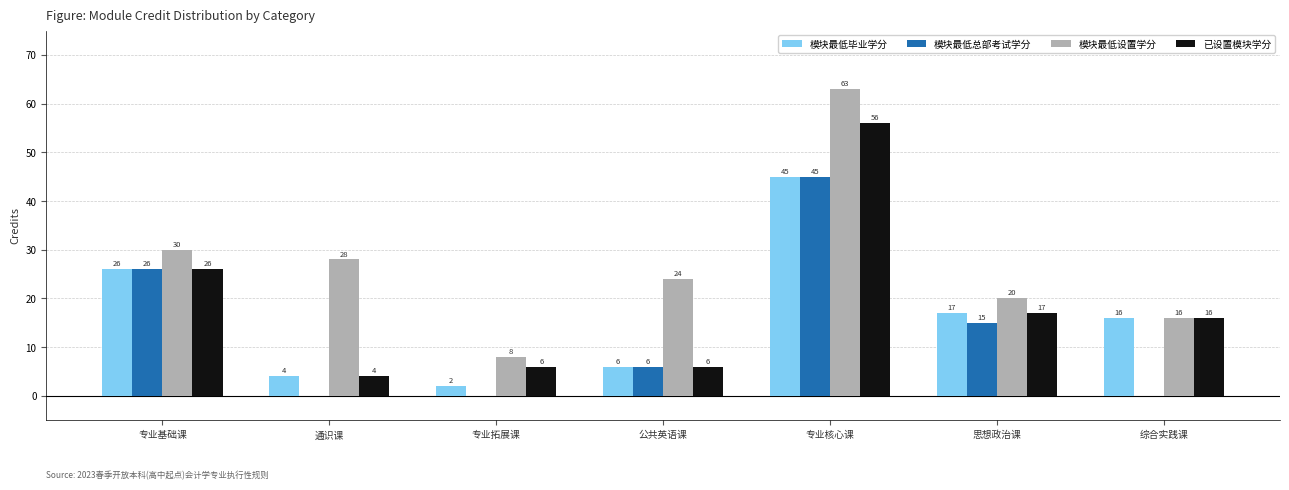

At which label does 模块最低设置学分 first exceed 24?

专业基础课